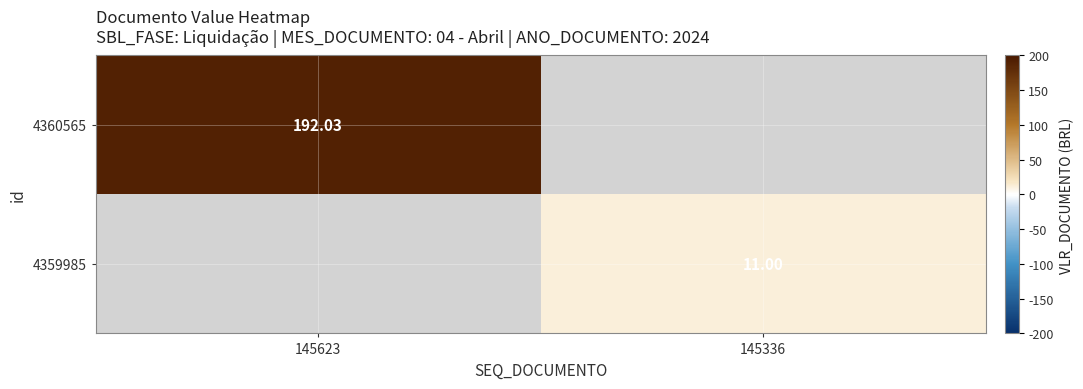

What is the maximum value shown in the chart?

192.0